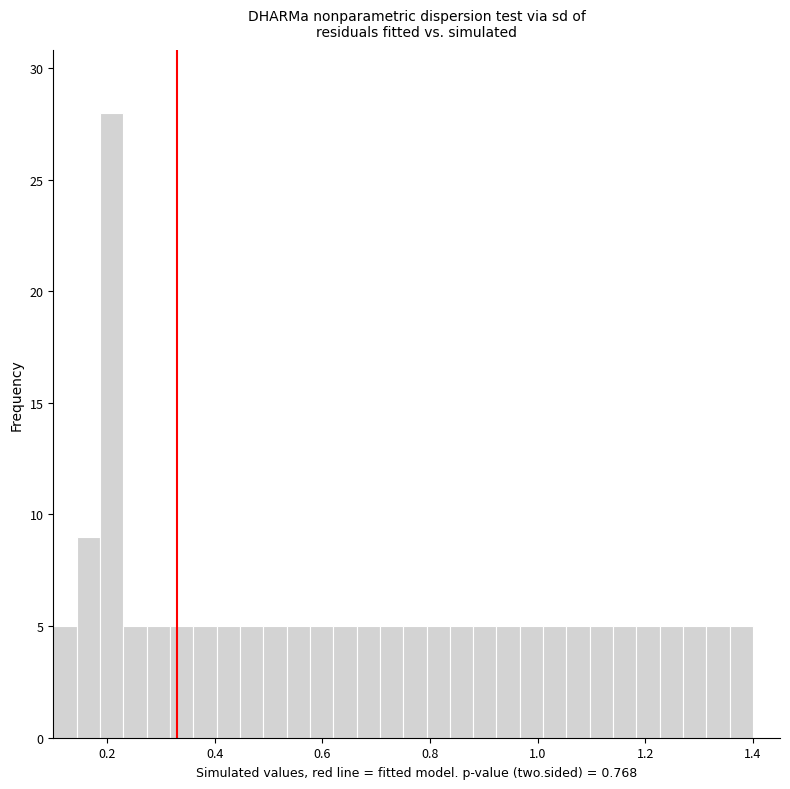

Around what value on the x-axis is the tallest bar? Give the approximate position of its centre, as read against the axis.

0.20